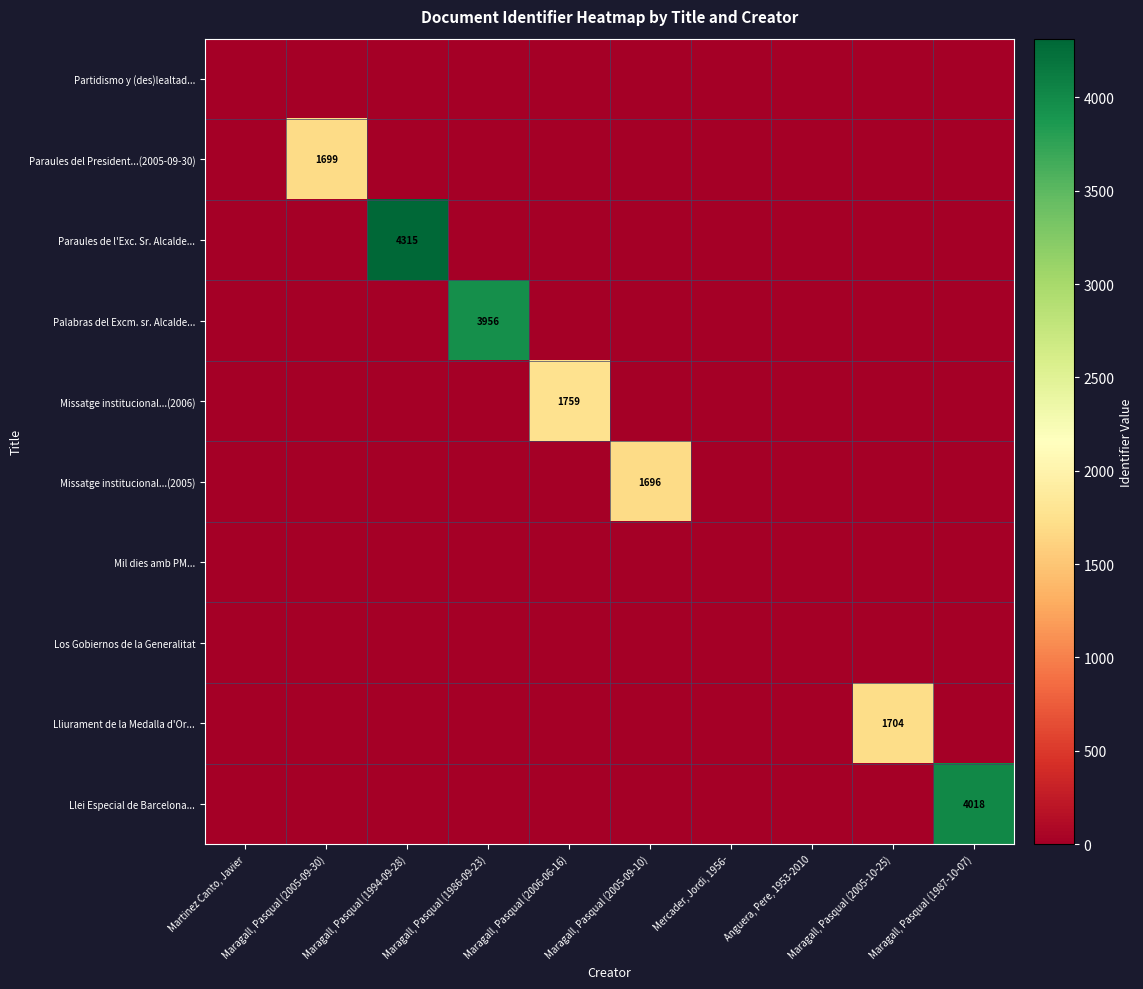

The Lliurament de la Medalla d'Or... series shows 1704 at Maragall, Pasqual (2005-10-25). True or false?

True